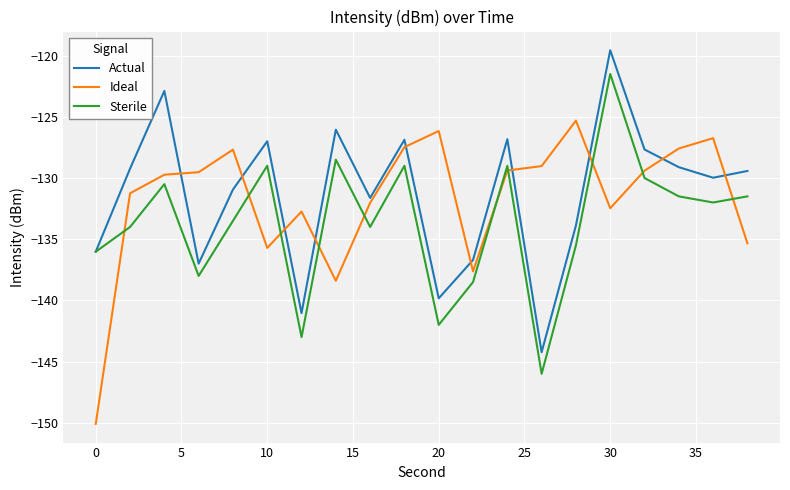

What is the minimum value shown in the chart?

-150.1